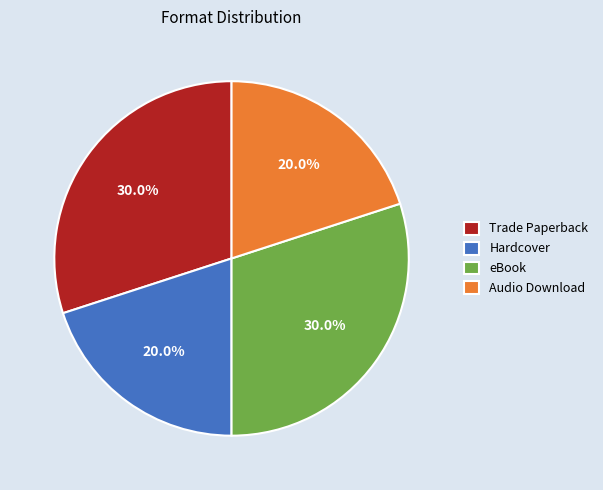

What percentage is the Hardcover slice, to the nearest percent?

20%